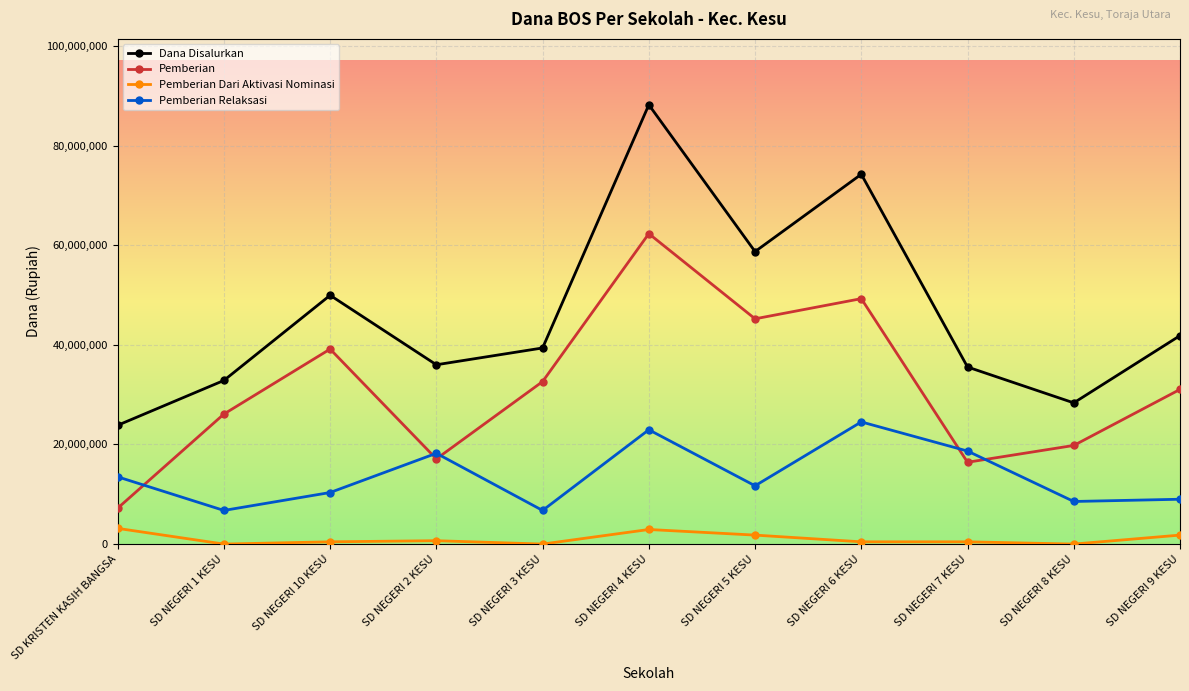

What is the label of the 10th point from the left?

SD NEGERI 8 KESU